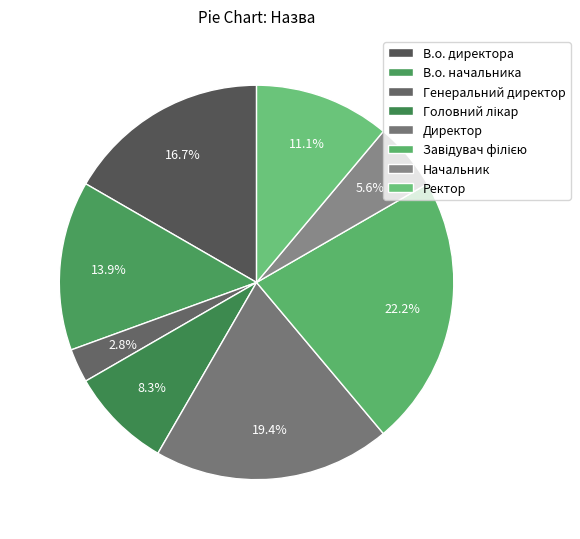

What percentage is the Начальник slice, to the nearest percent?

6%